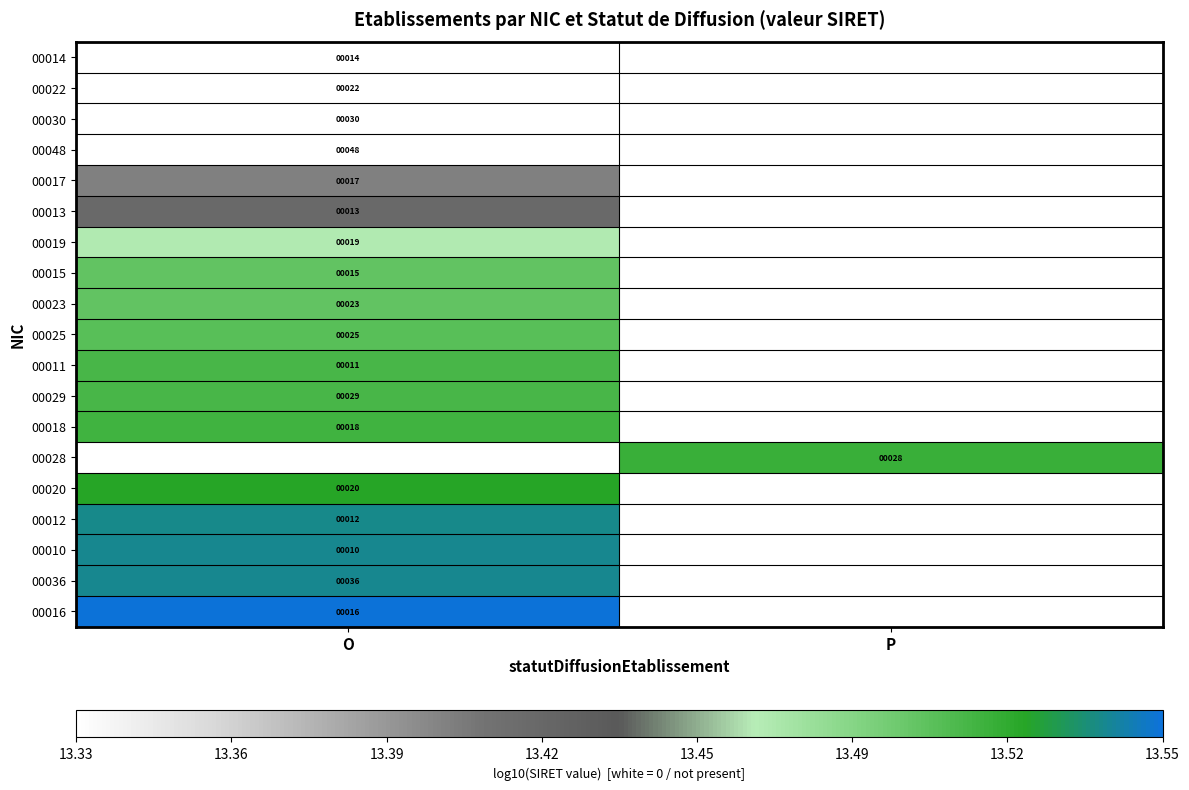

Is the value of 00011 at O greater than the value of 00036 at O?

No